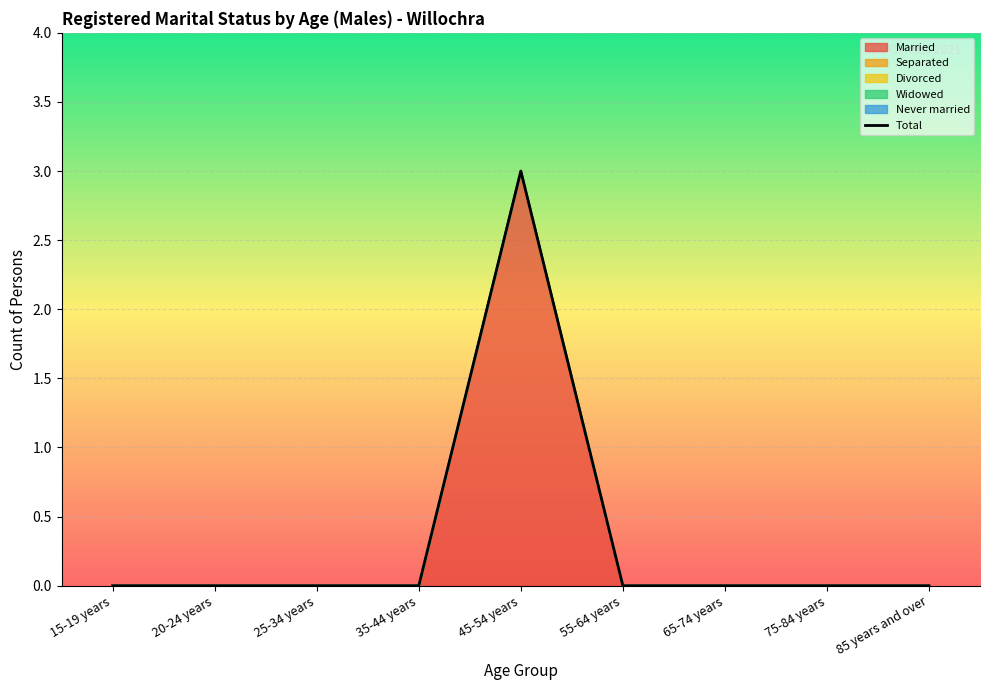

Rank the categories by value from lowest to highest.

15-19 years, 20-24 years, 25-34 years, 35-44 years, 55-64 years, 65-74 years, 75-84 years, 85 years and over, 45-54 years